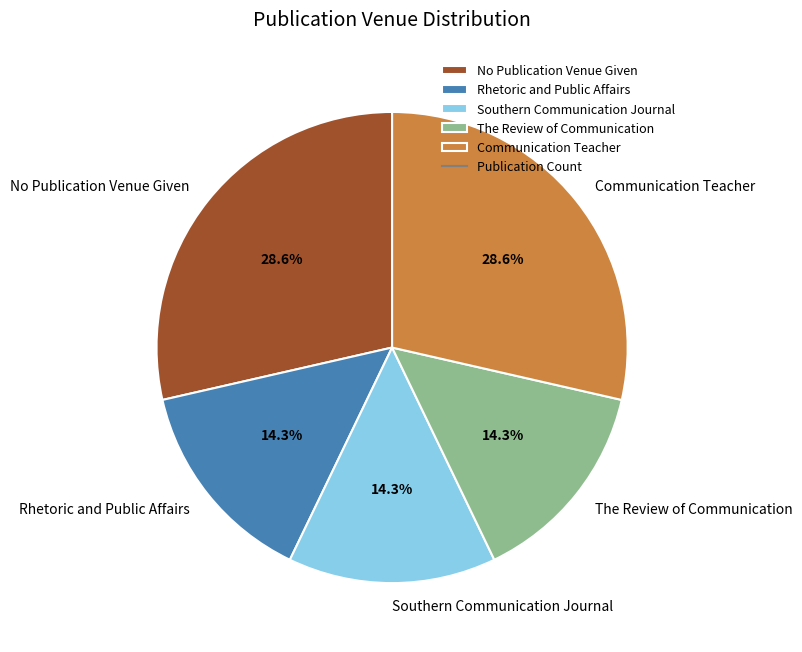

Count the number of slices in the pie.

5